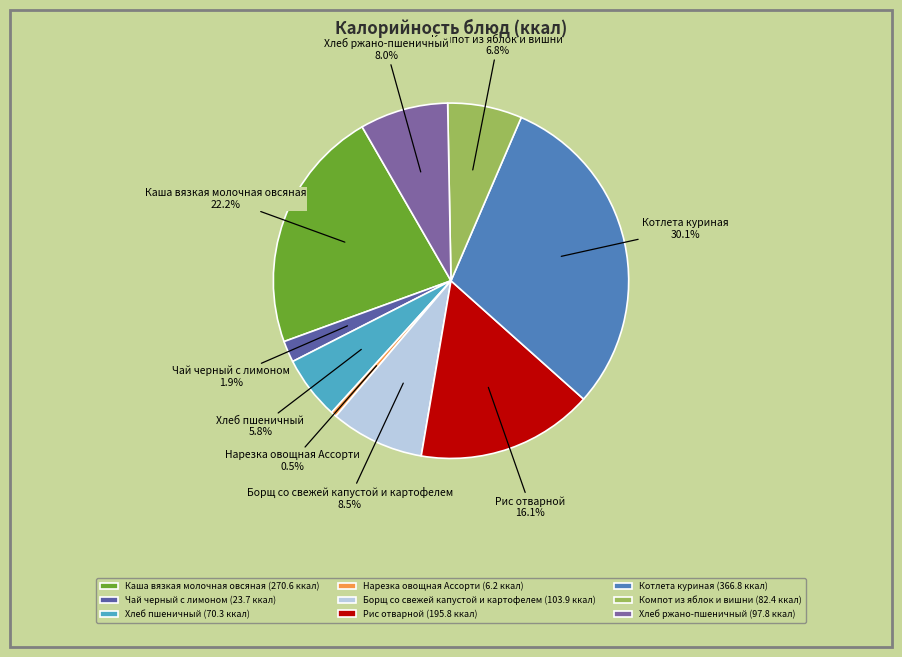

How many slices are in this pie chart?

9